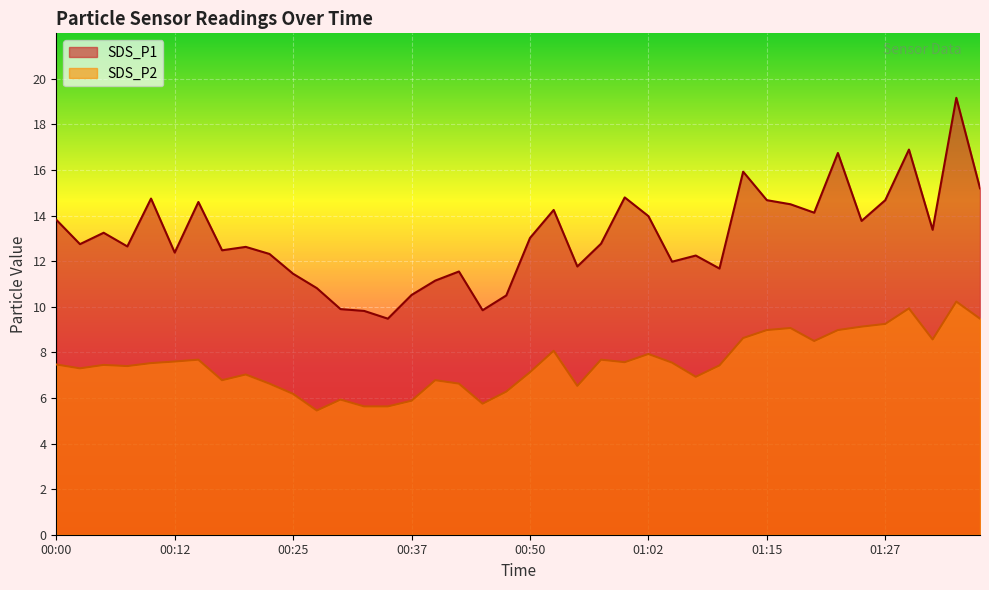

Between 00:35 and 00:55, which series saw the biggest shift?

SDS_P1